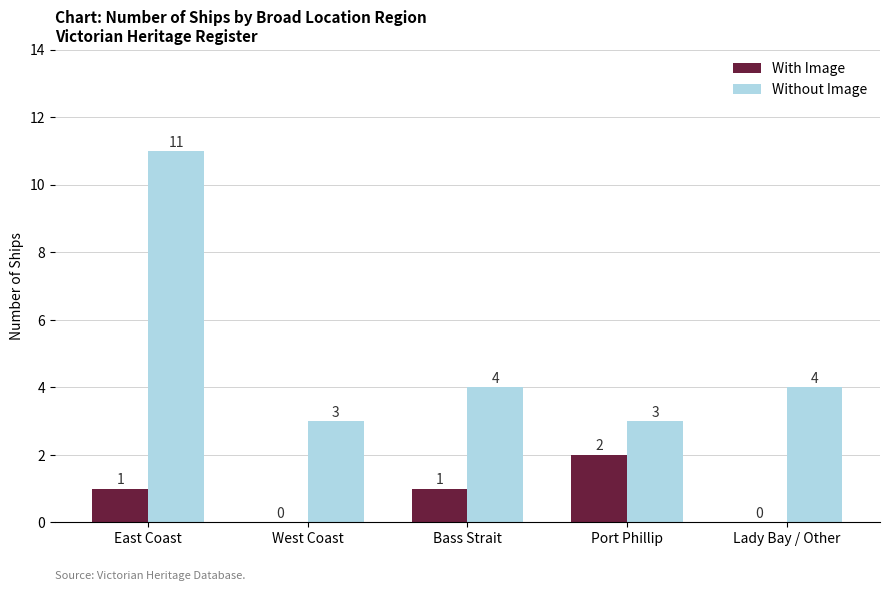

Is the value of With Image at Lady Bay / Other greater than the value of Without Image at Port Phillip?

No